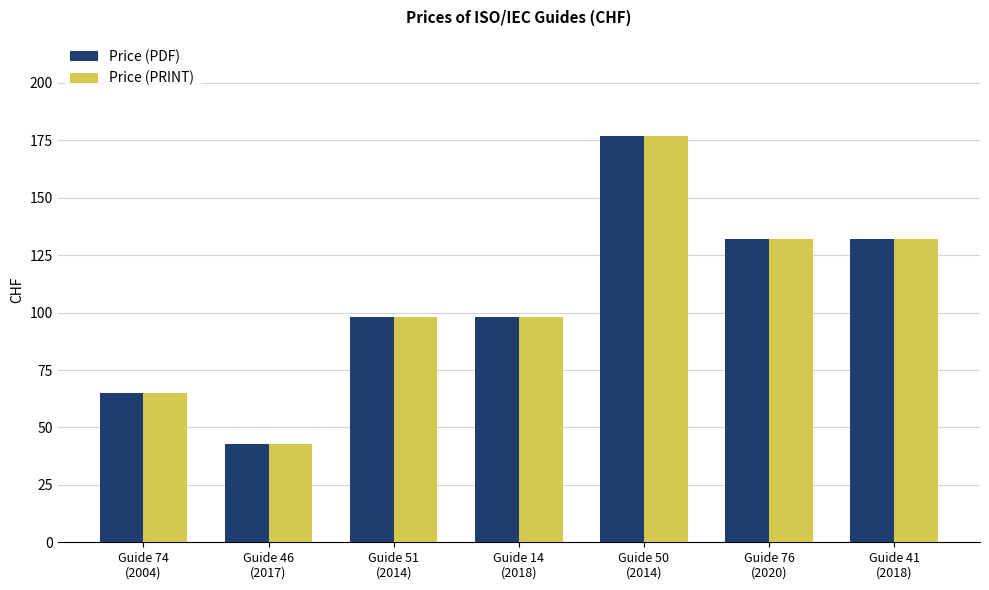

What is the label of the 4th bar from the left?

Guide 14
(2018)